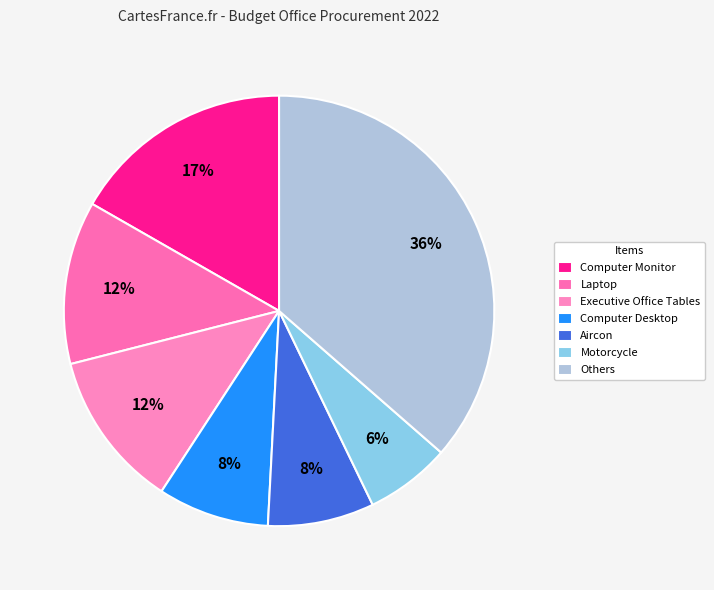

How many slices are in this pie chart?

7